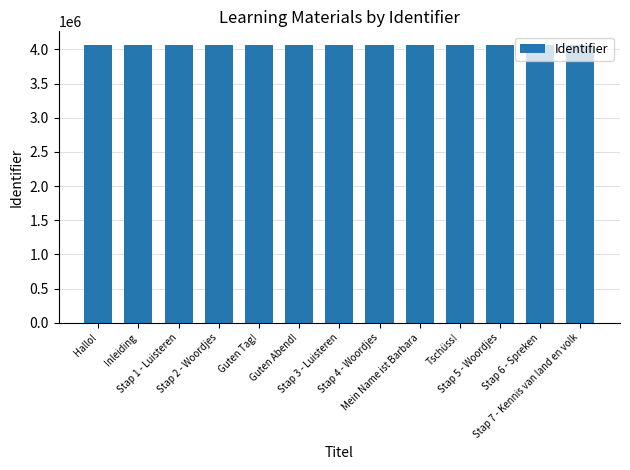

What is the greatest value displayed?

4062792